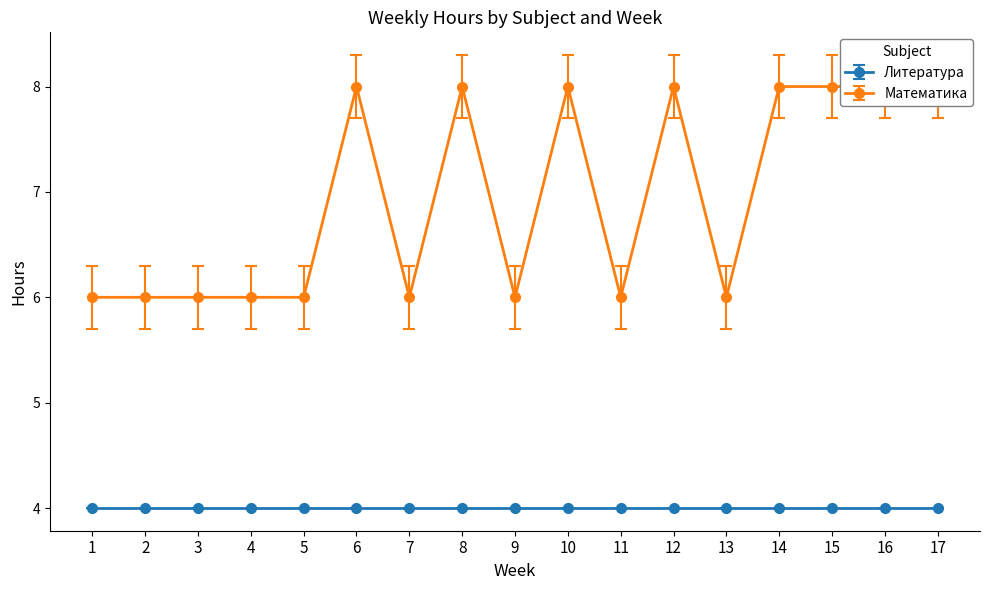

How many interior local valleys (lower than both neighbors) does the data have?

4